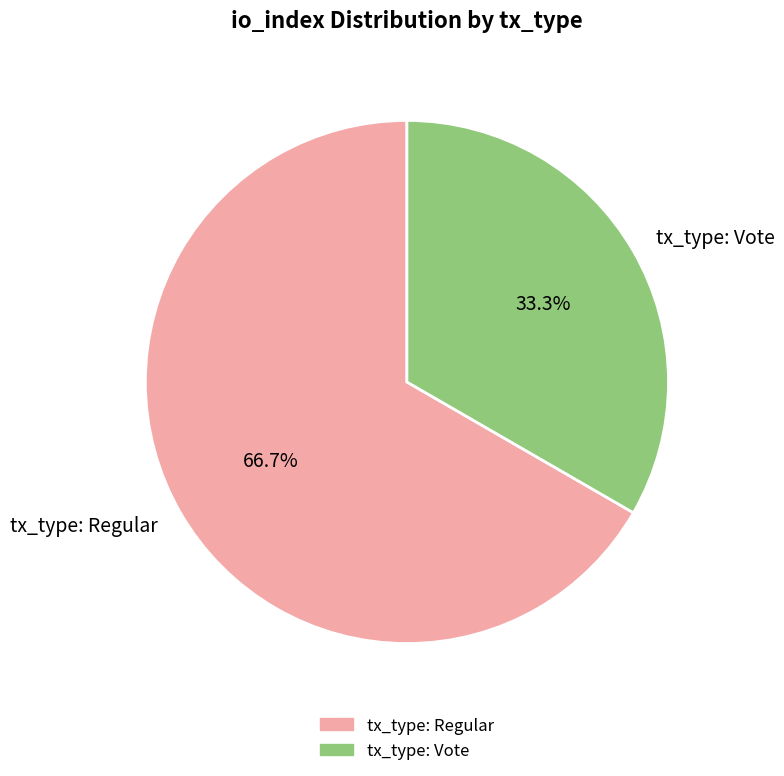

How much of the chart is everything except tx_type: Vote?

66.7%